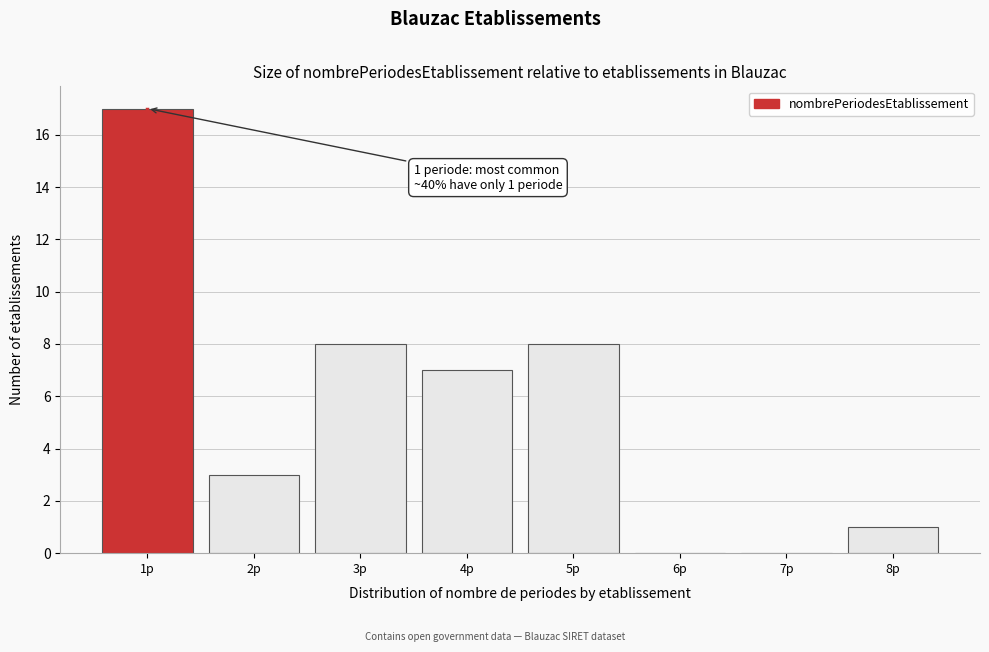

Reading right to left, extract all data points from this chart.

8p=1	7p=0	6p=0	5p=8	4p=7	3p=8	2p=3	1p=17